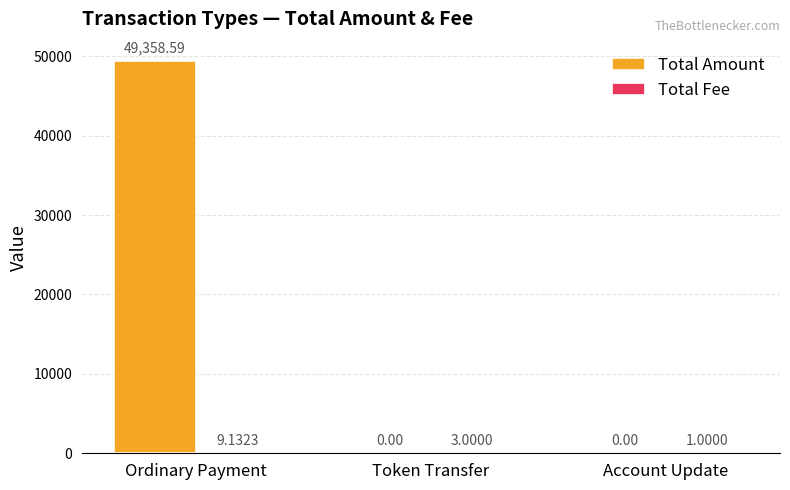

True or false: Total Amount has a value of 22695.9 at Token Transfer.

False